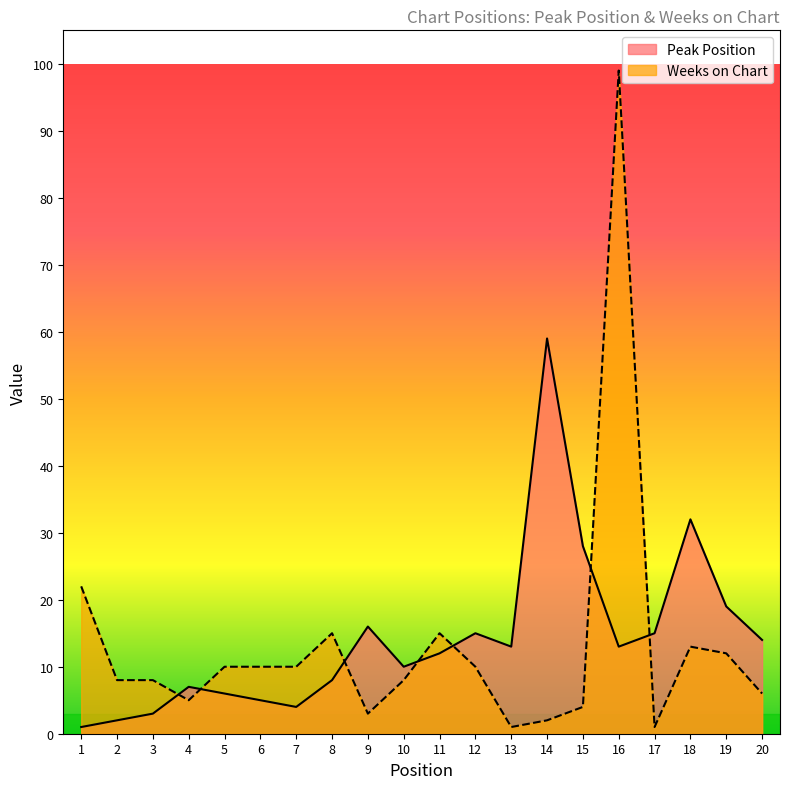

Which series has the largest total across all categories?

Peak Position